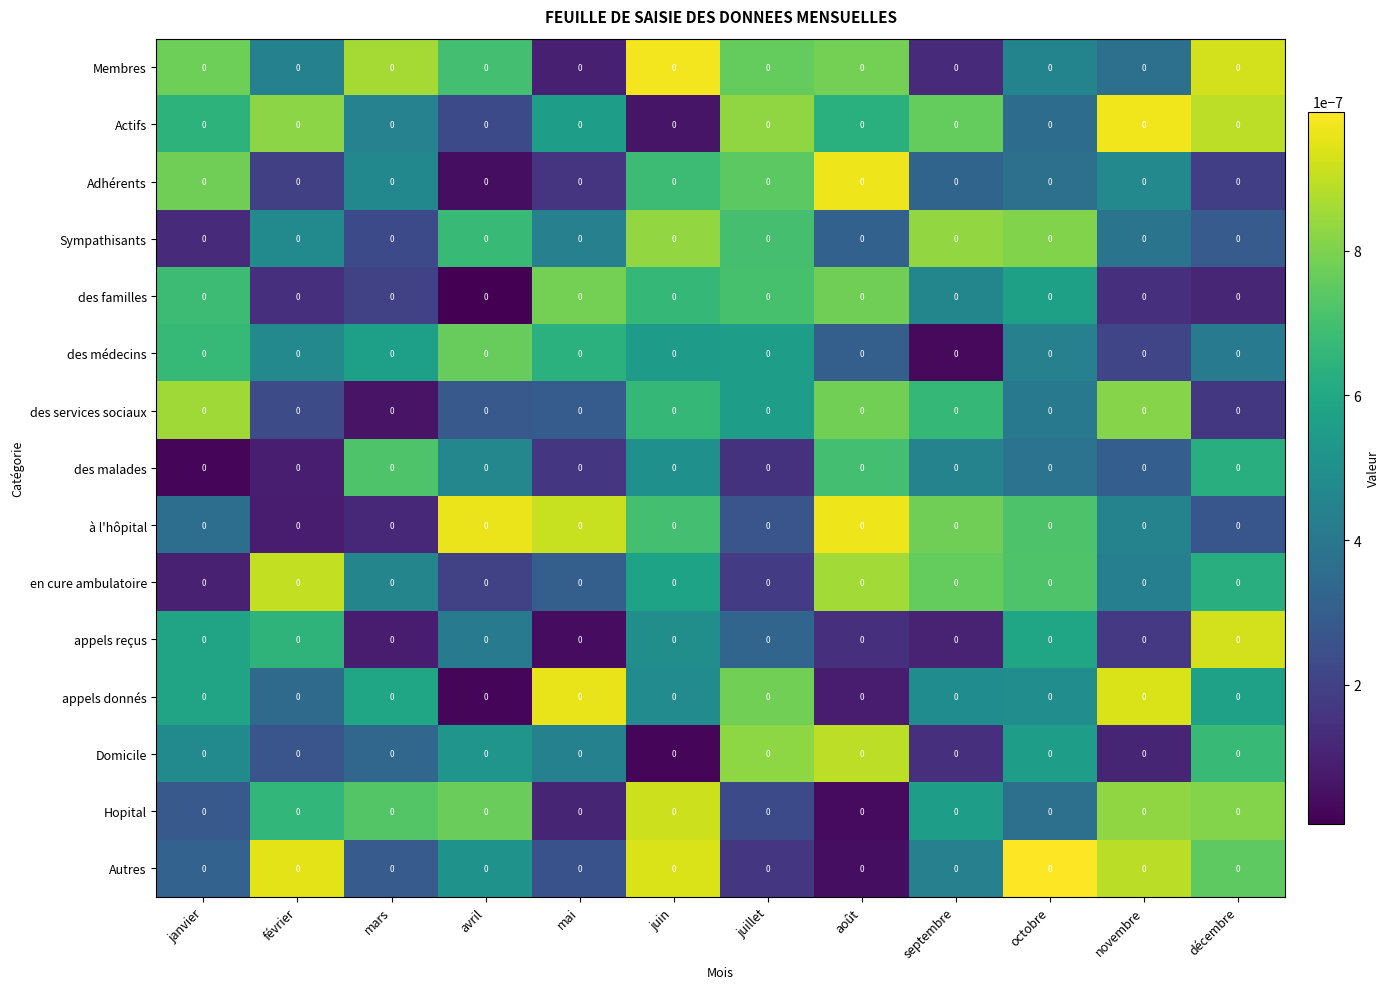

Is the value of Autres at mars greater than the value of à l'hôpital at octobre?

No